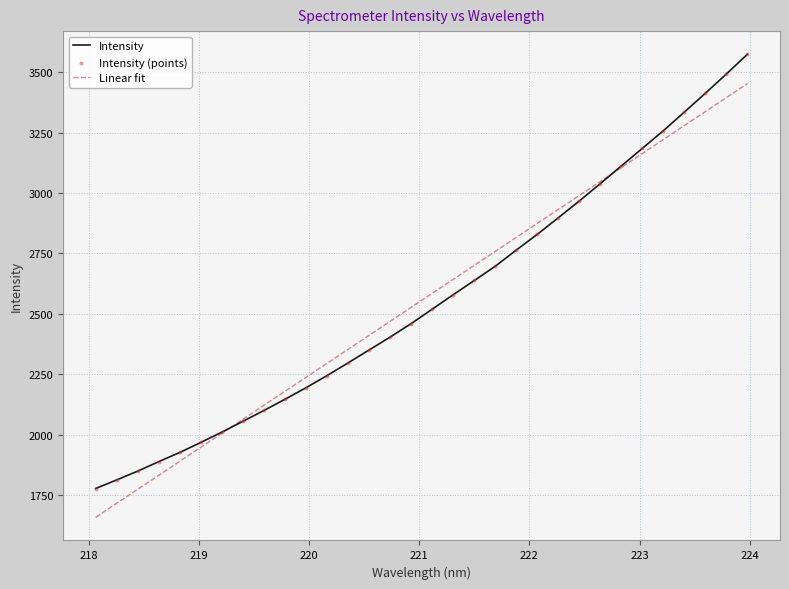

What is the change in value from 220.9264 to 221.1174?

+59.8